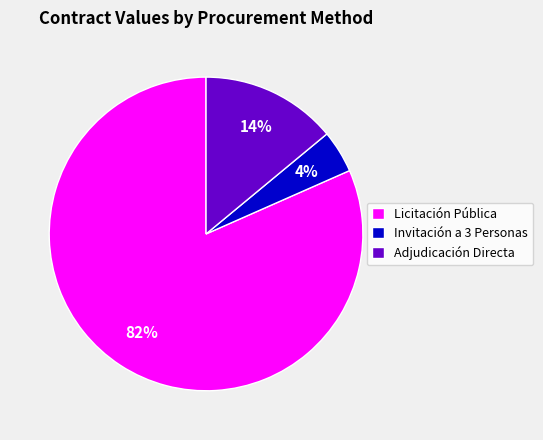

Do Invitación a 3 Personas and Licitación Pública together represent more than half of the pie?

Yes